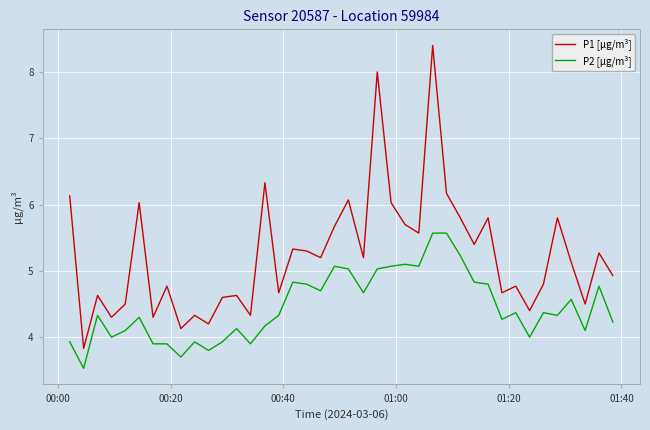

What is the average value of the P2 [µg/m³] series?

4.5